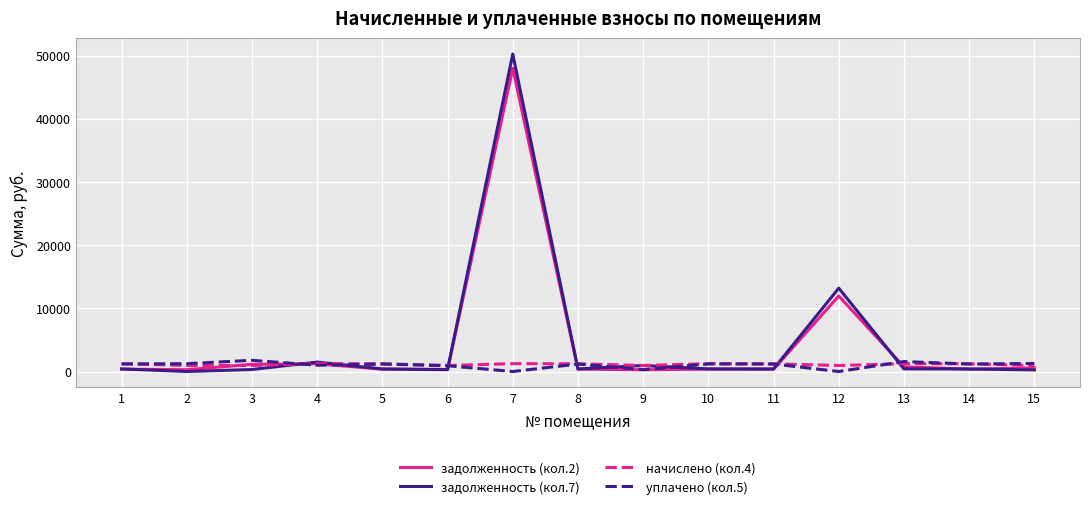

What is the difference between the maximum and second lowest values in the уплачено (кол.5) series?

1776.4